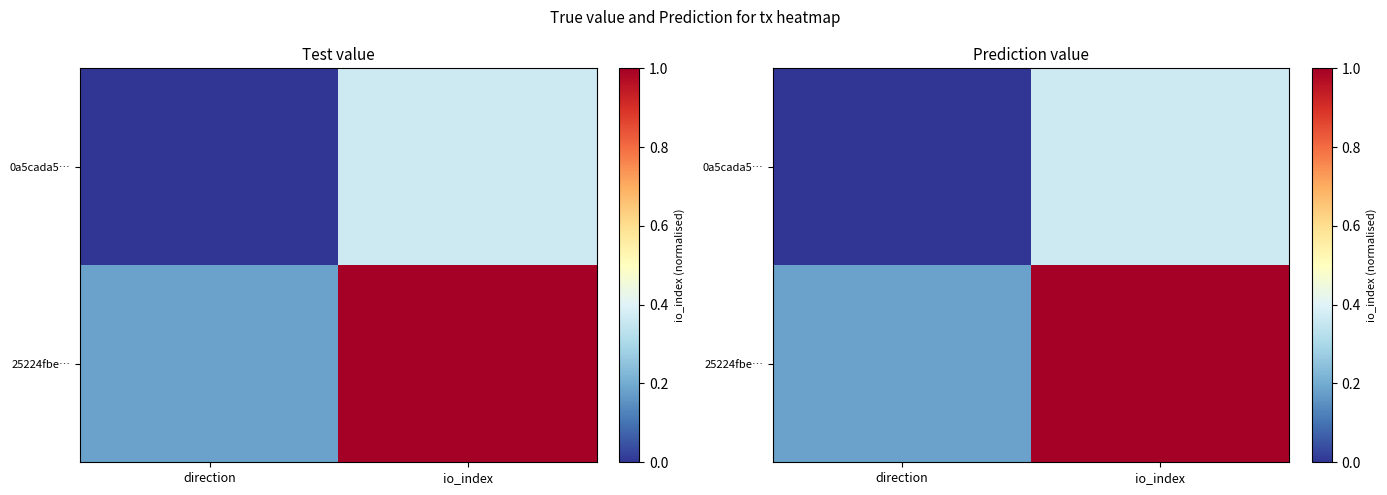

The 0a5cada5… series shows 0.1 at io_index. True or false?

False